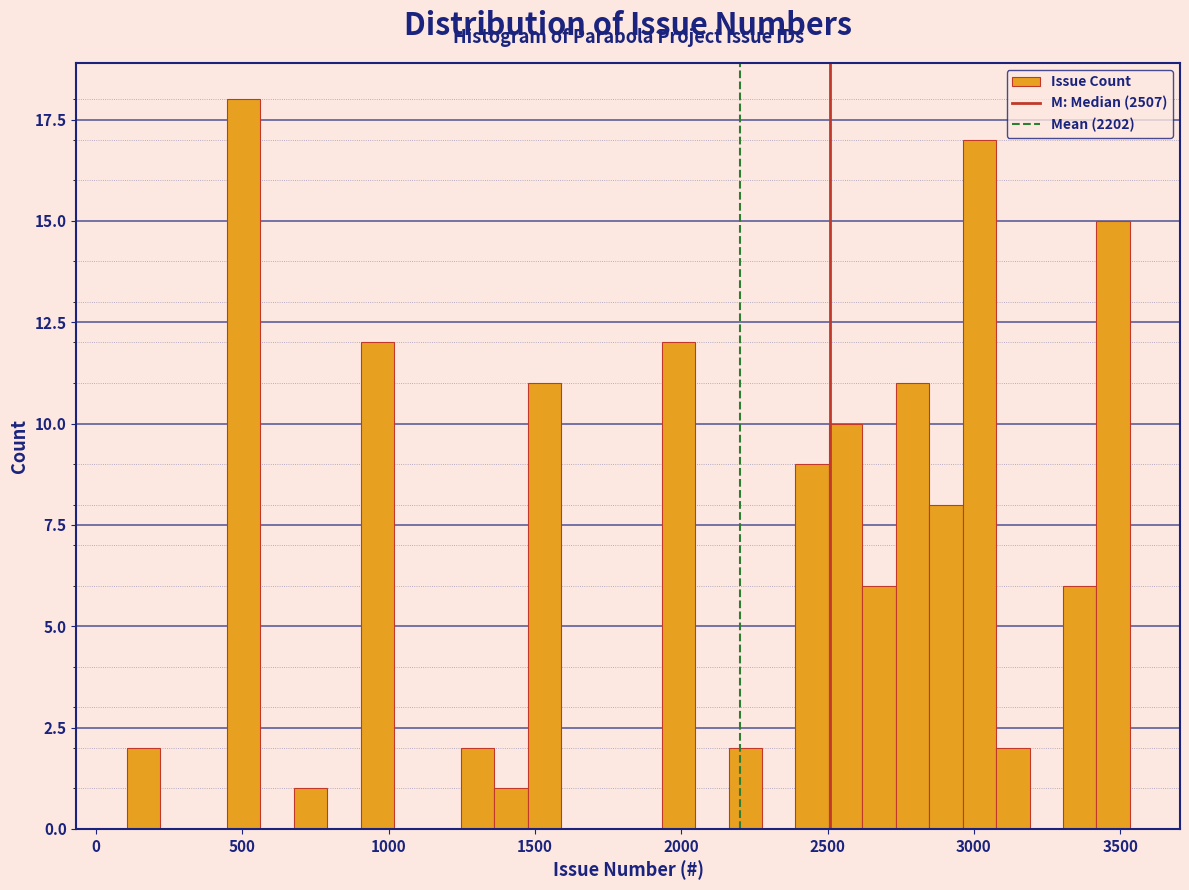

Read against the x-axis, roughly where is the centre of the tallest bar?

500